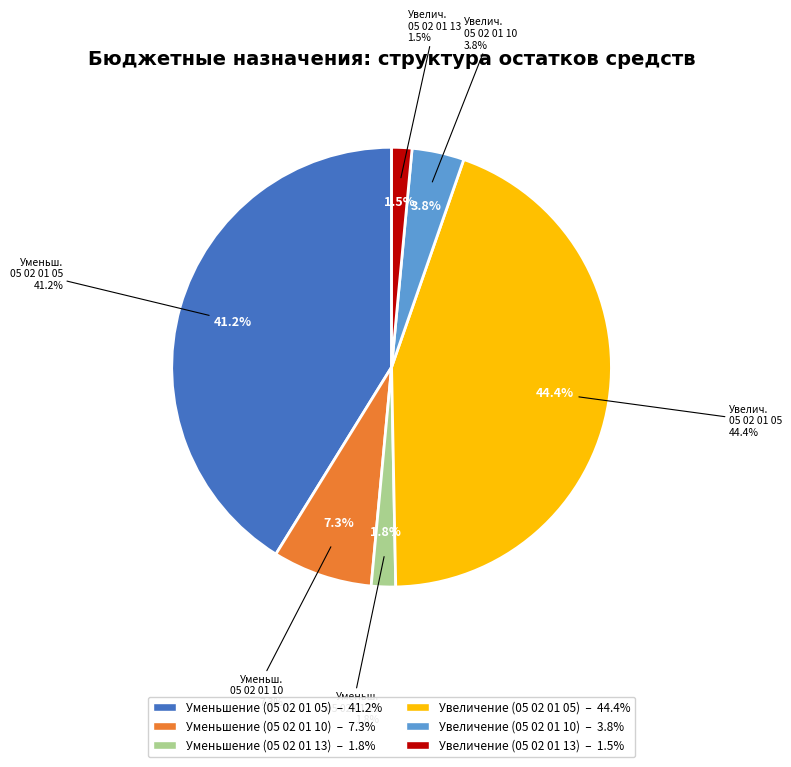

To the nearest percent, what percentage of the pie is Увеличение прочих остатков денежных средств (05 02 01 05)?

44%